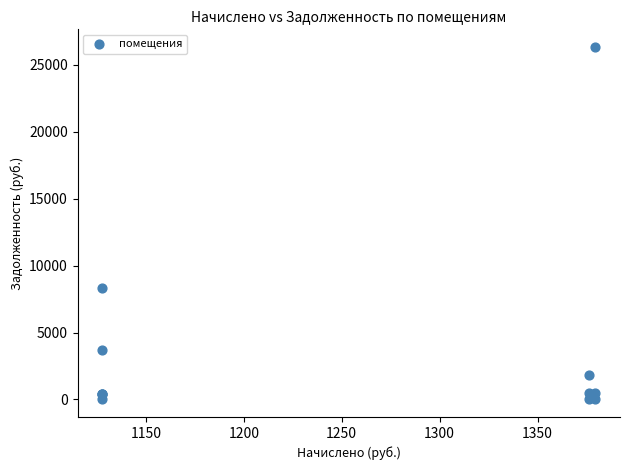

What Y value in the scatter plot is closest to 13172?

8304.9